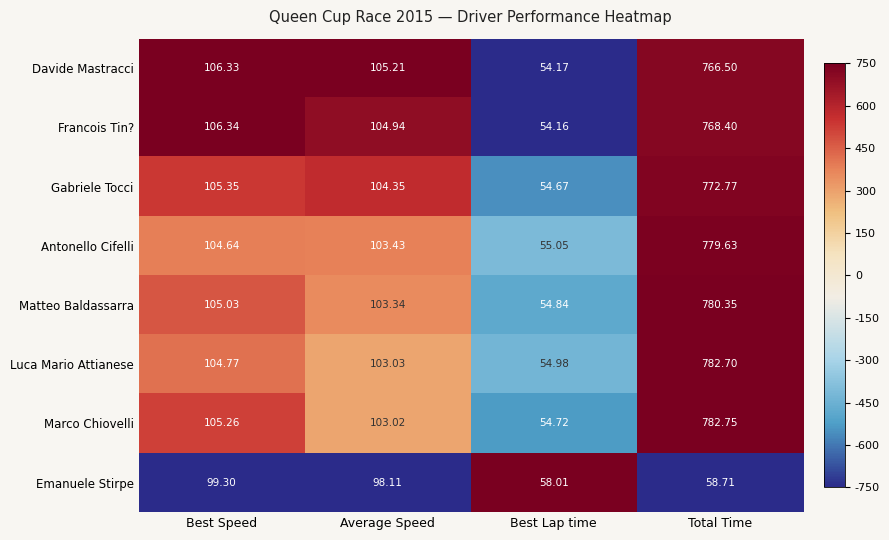

At Best Speed, list the series in order from largest to smallest.

Francois Tin?, Davide Mastracci, Gabriele Tocci, Marco Chiovelli, Matteo Baldassarra, Luca Mario Attianese, Antonello Cifelli, Emanuele Stirpe